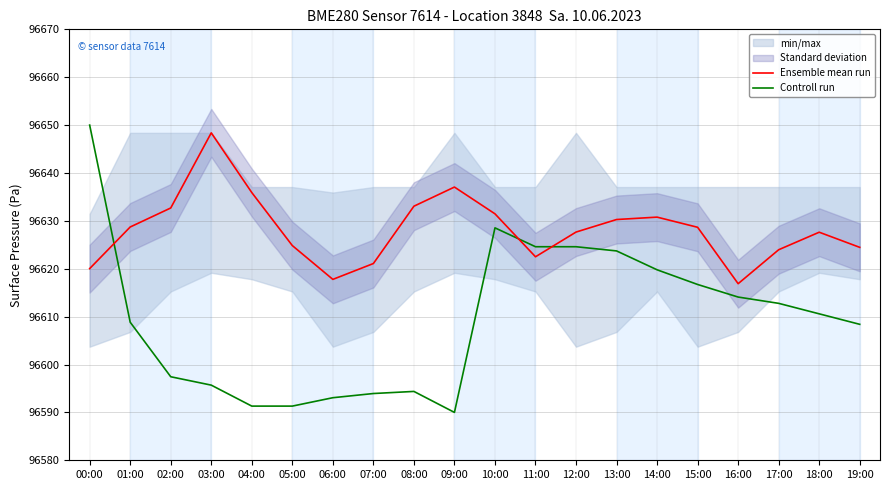

Reading left to right, transcribe all the data shown in this chart.

Ensemble mean run: 96620.0	96628.7	96632.7	96648.4	96635.9	96624.8	96617.8	96621.1	96633.1	96637.1	96631.5	96622.5	96627.7	96630.3	96630.8	96628.7	96616.9	96624.0	96627.6	96624.5
Controll run: 96650.0	96608.8	96597.4	96595.7	96591.3	96591.3	96593.1	96593.9	96594.4	96590.0	96628.5	96624.6	96624.6	96623.7	96619.8	96616.7	96614.1	96612.8	96610.6	96608.4